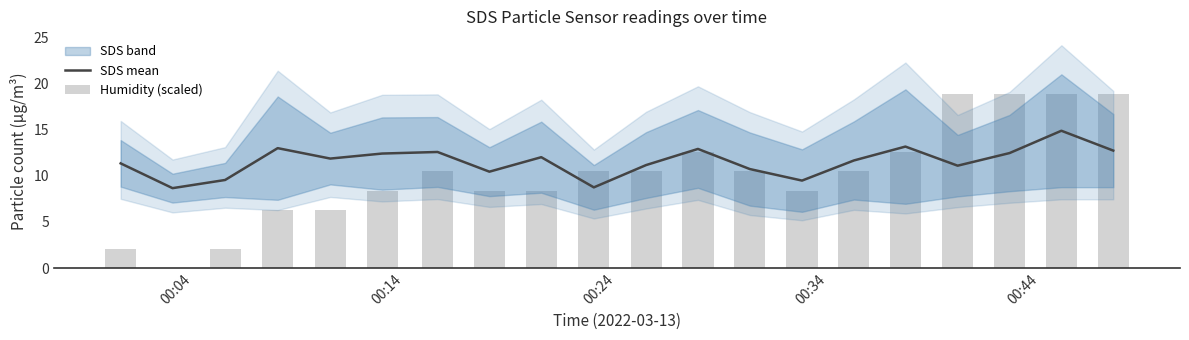

Count the number of categories in the chart.

20